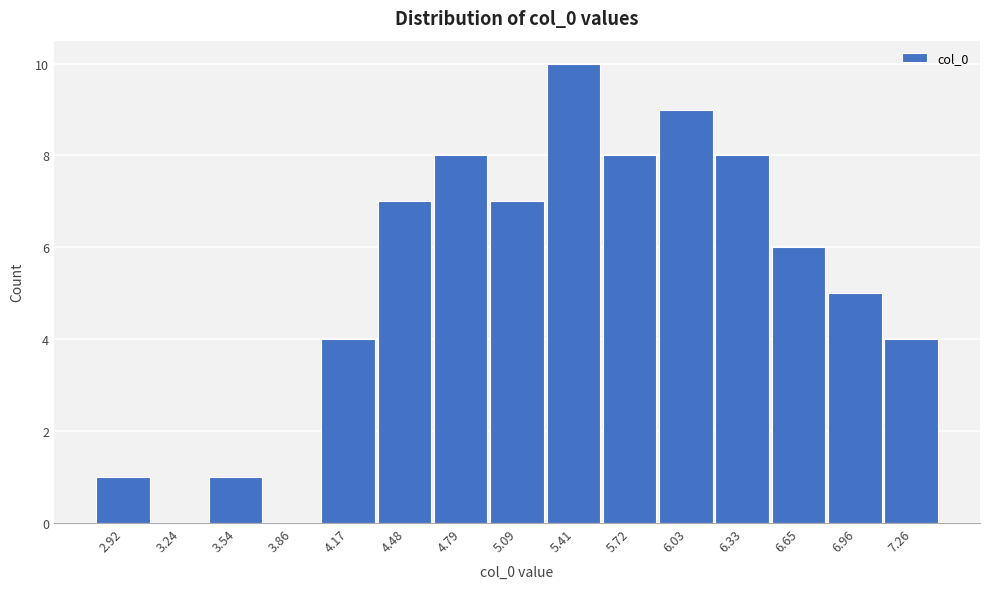

Reading left to right, list every bar in this chart as the range it spans on the x-axis followed by its height. Neither the bar edges nor the heights are printed on the chart, so give them approximately, as read against the axes.

2.77 to 3.08: 1
3.08 to 3.39: 0
3.39 to 3.70: 1
3.70 to 4.01: 0
4.01 to 4.32: 4
4.32 to 4.63: 7
4.63 to 4.94: 8
4.94 to 5.25: 7
5.25 to 5.56: 10
5.56 to 5.87: 8
5.87 to 6.18: 9
6.18 to 6.49: 8
6.49 to 6.80: 6
6.80 to 7.11: 5
7.11 to 7.42: 4